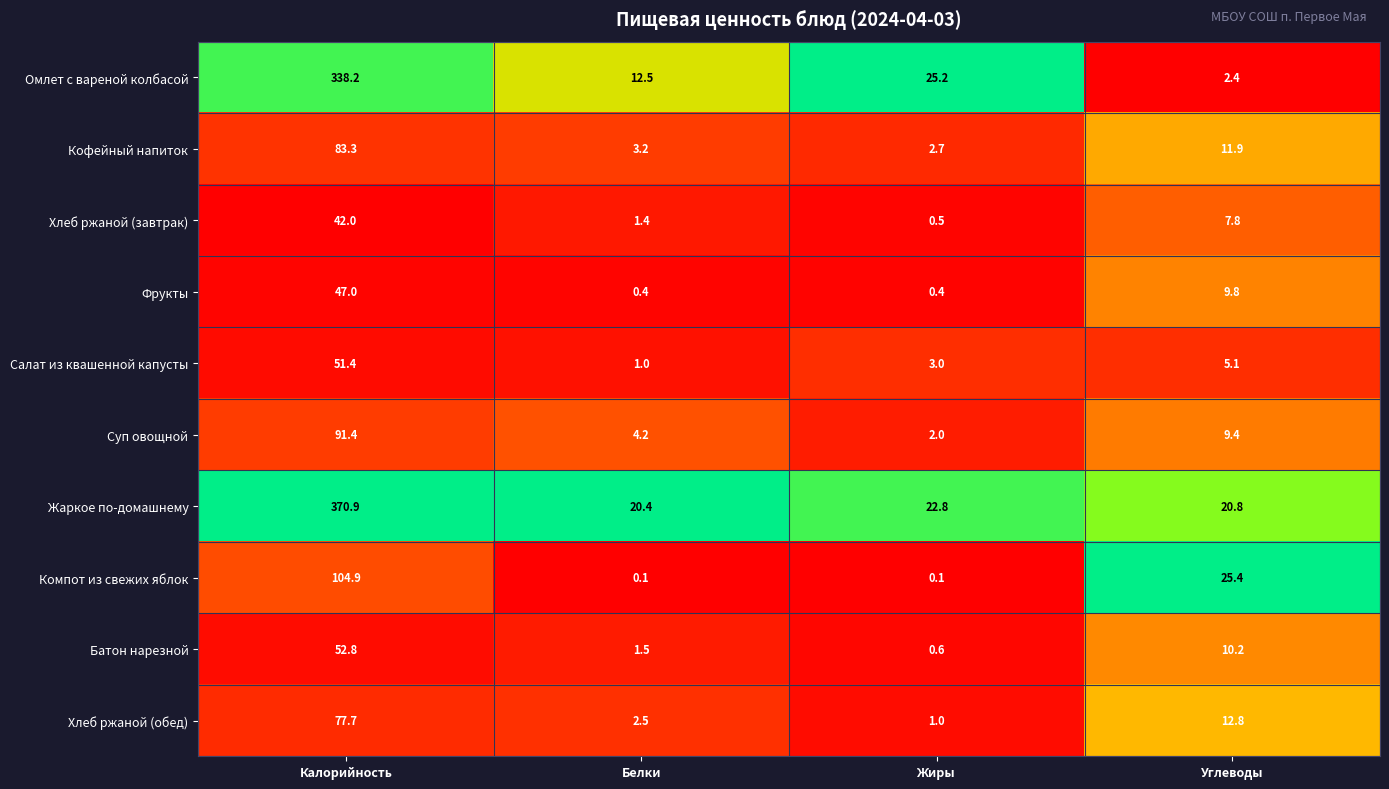

The Хлеб ржаной (завтрак) series shows 7.8 at Углеводы. True or false?

True